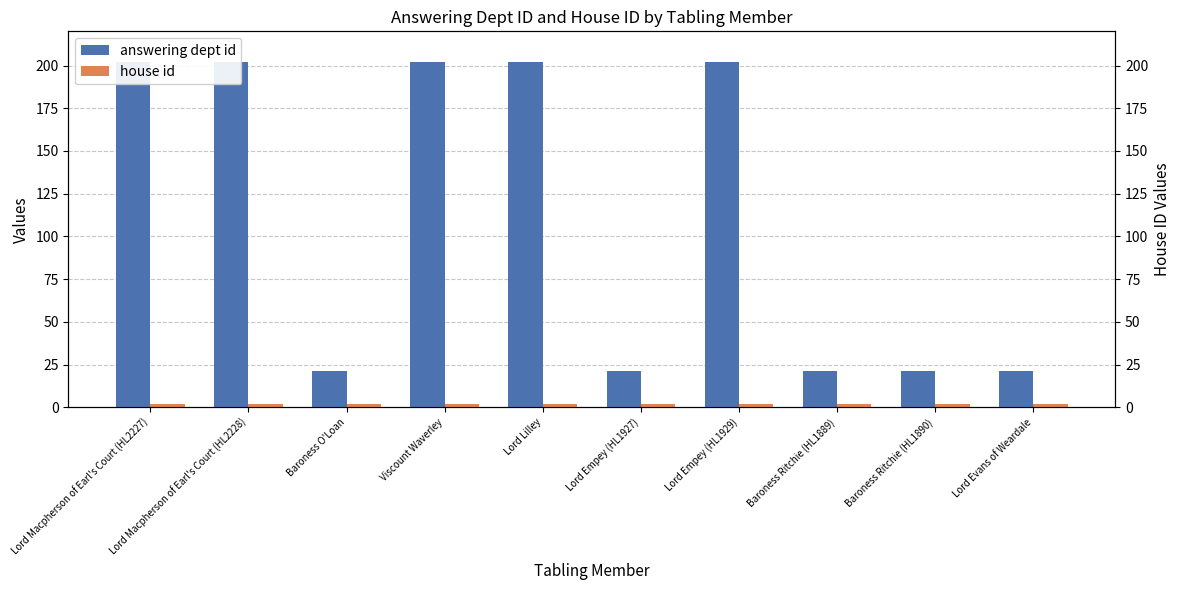

What is the difference between the maximum and minimum values in the answering dept id series?

181